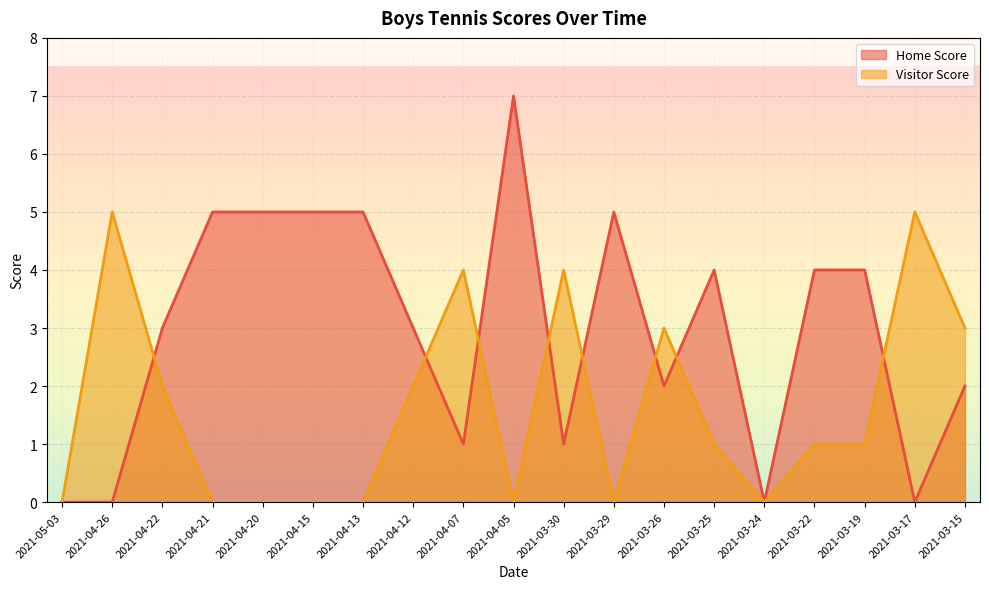

What is the value of the Home Score point at the 17th from the left?

4